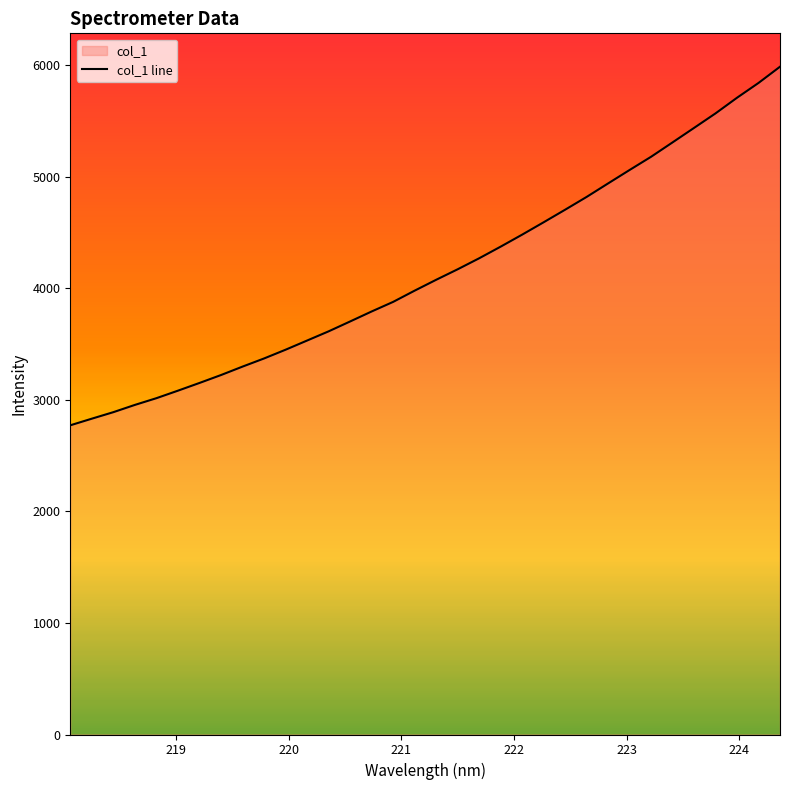

What is the smallest value displayed?

2770.7